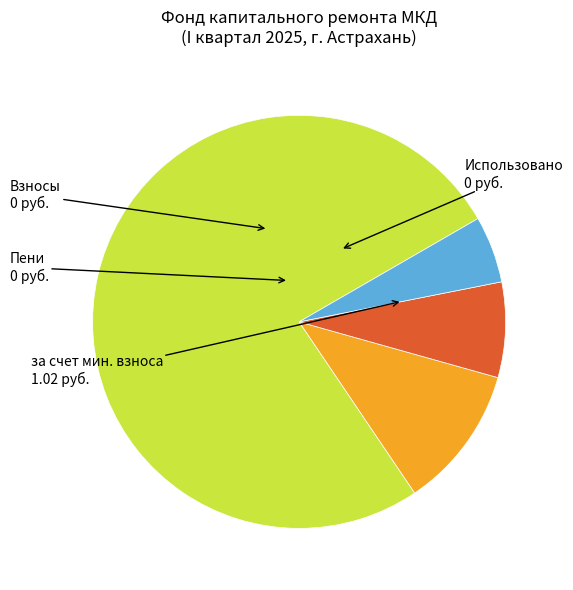

Is there any slice that represents more than half of the pie?

Yes